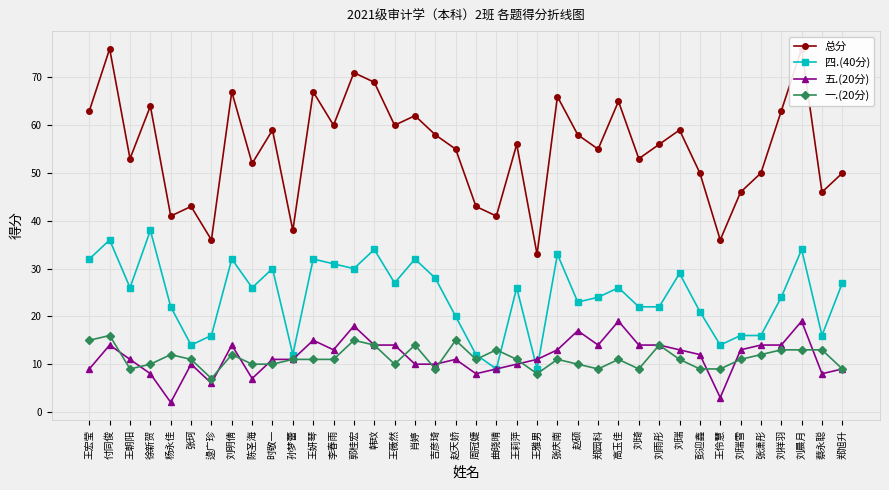

True or false: 四.(40分) has more than 1 points higher than both neighbors.

True